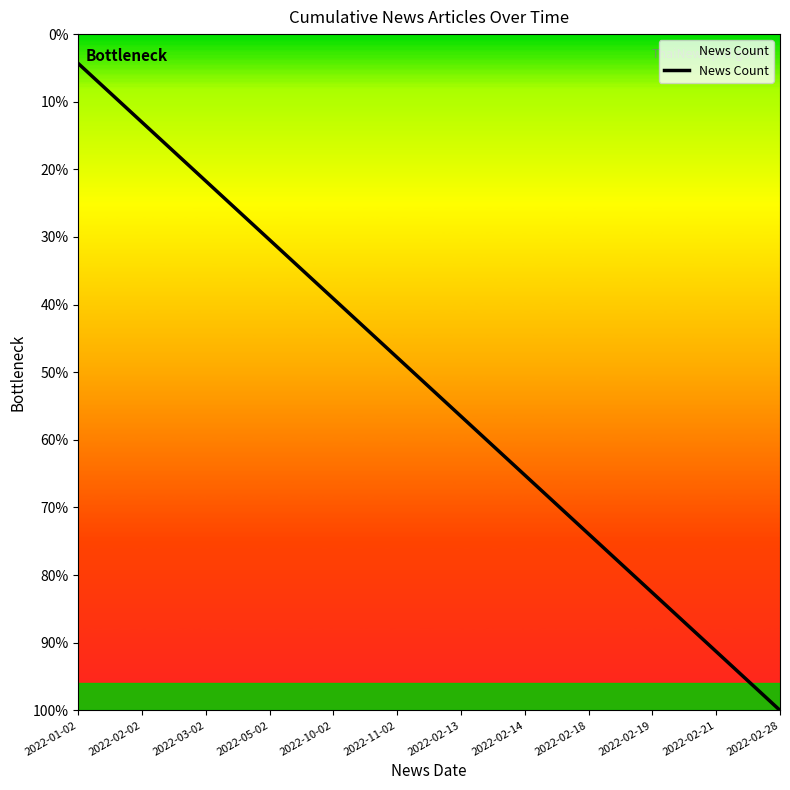

True or false: the data has more than 2 interior local peaks.

False